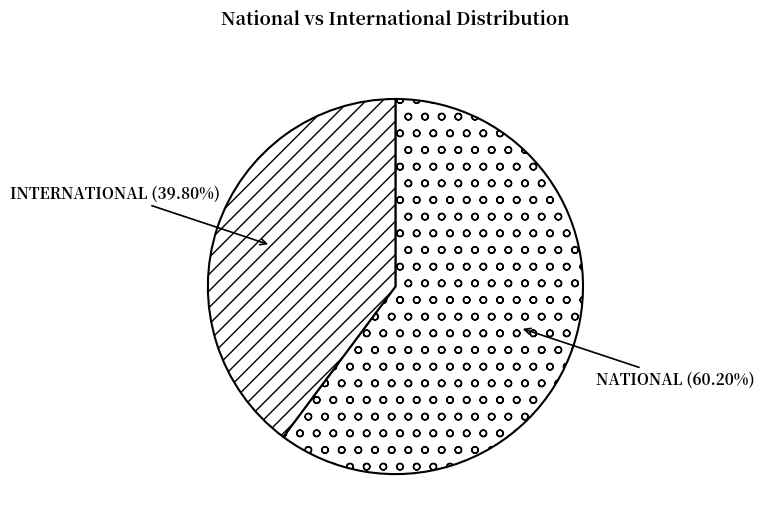

How many segments does this pie chart have?

2